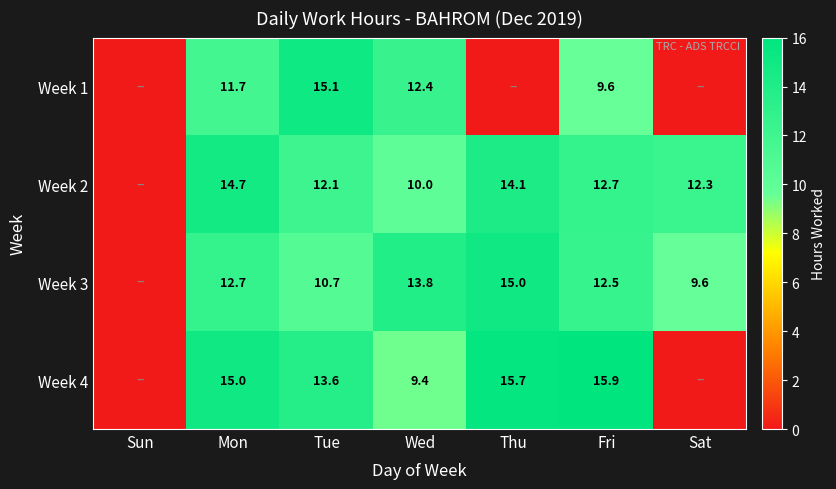

Which series changed the most between Wed and Fri?

Week 4